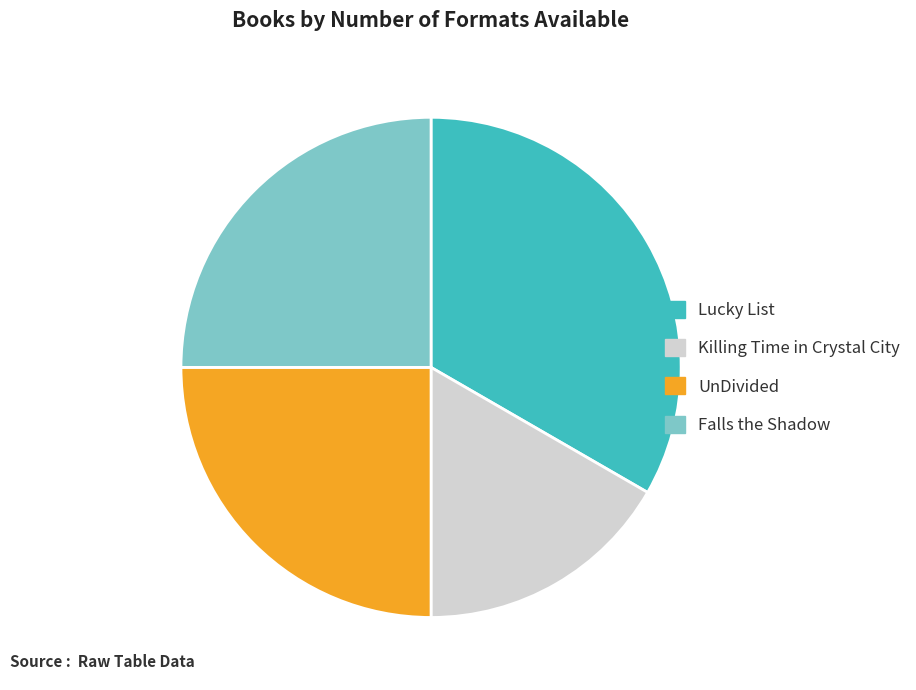

Approximately how many times larger is the value at Killing Time in Crystal City compared to UnDivided?

0.7